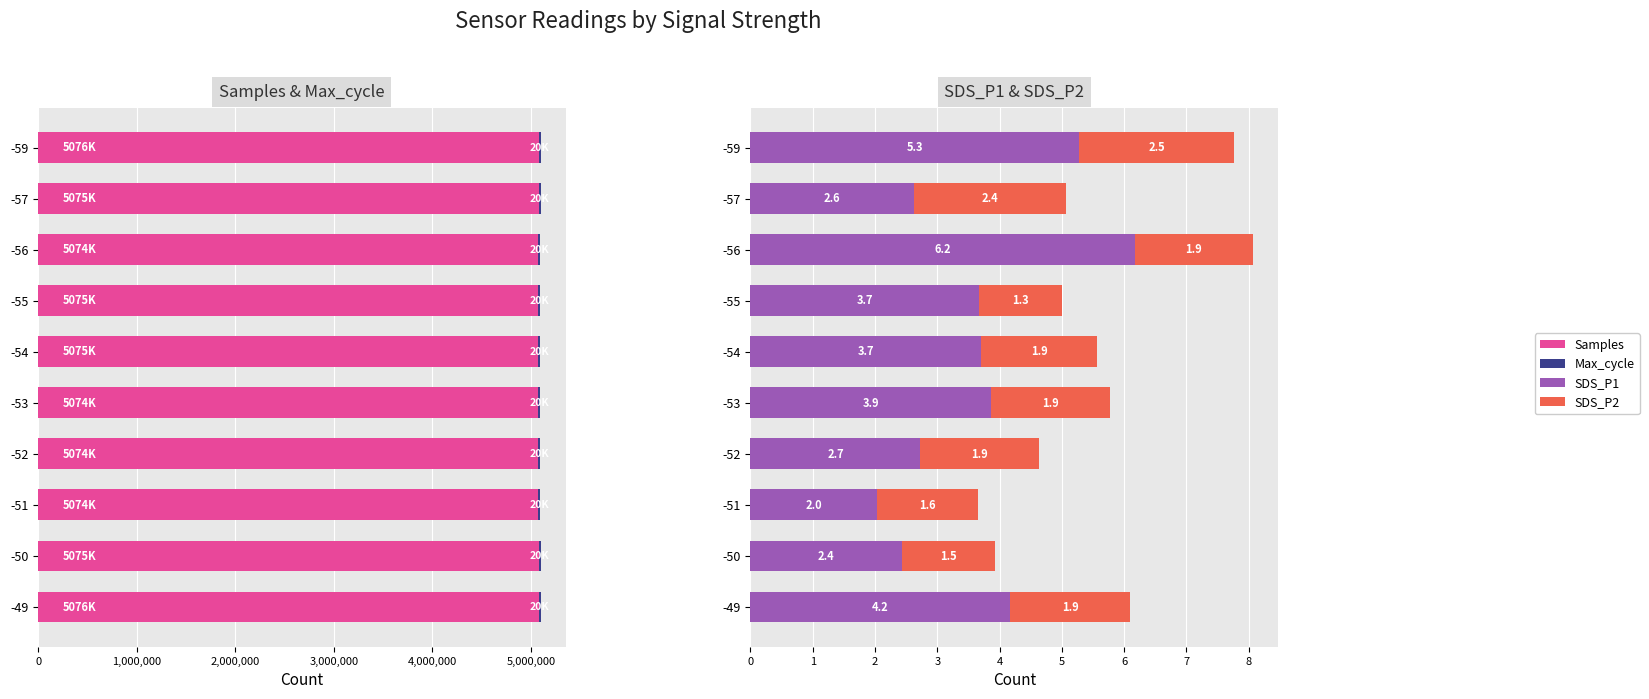

Reading left to right, extract all data points from this chart.

Samples: 5076339.0	5075962.0	5074812.0	5074868.0	5074911.0	5075183.0	5075148.0	5074237.0	5075953.0	5076415.0
Max_cycle: 20190.0	20291.0	20536.0	20594.0	20267.0	20193.0	20238.0	20704.0	20281.0	20662.0
SDS_P1: 4.2	2.4	2.0	2.7	3.9	3.7	3.7	6.2	2.6	5.3
SDS_P2: 1.9	1.5	1.6	1.9	1.9	1.9	1.3	1.9	2.4	2.5